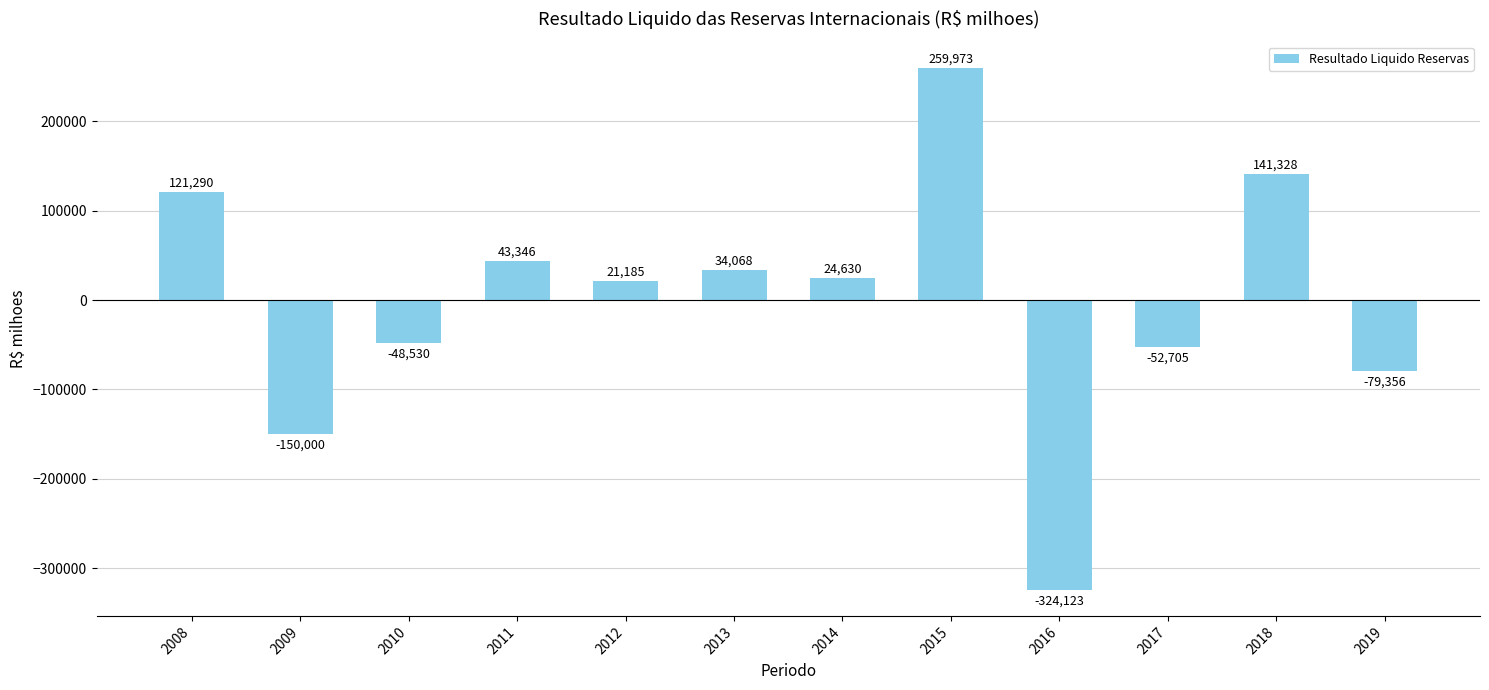

Rank the categories by value from highest to lowest.

2015, 2018, 2008, 2011, 2013, 2014, 2012, 2010, 2017, 2019, 2009, 2016